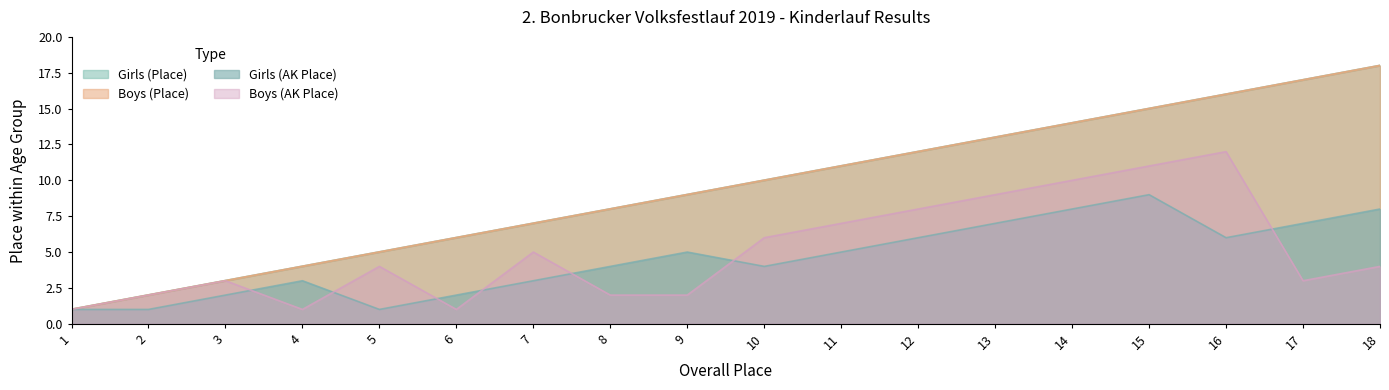

Rank the categories by Girls (AK Place) value from highest to lowest.

15, 14, 18, 13, 17, 12, 16, 9, 11, 8, 10, 4, 7, 3, 6, 1, 2, 5